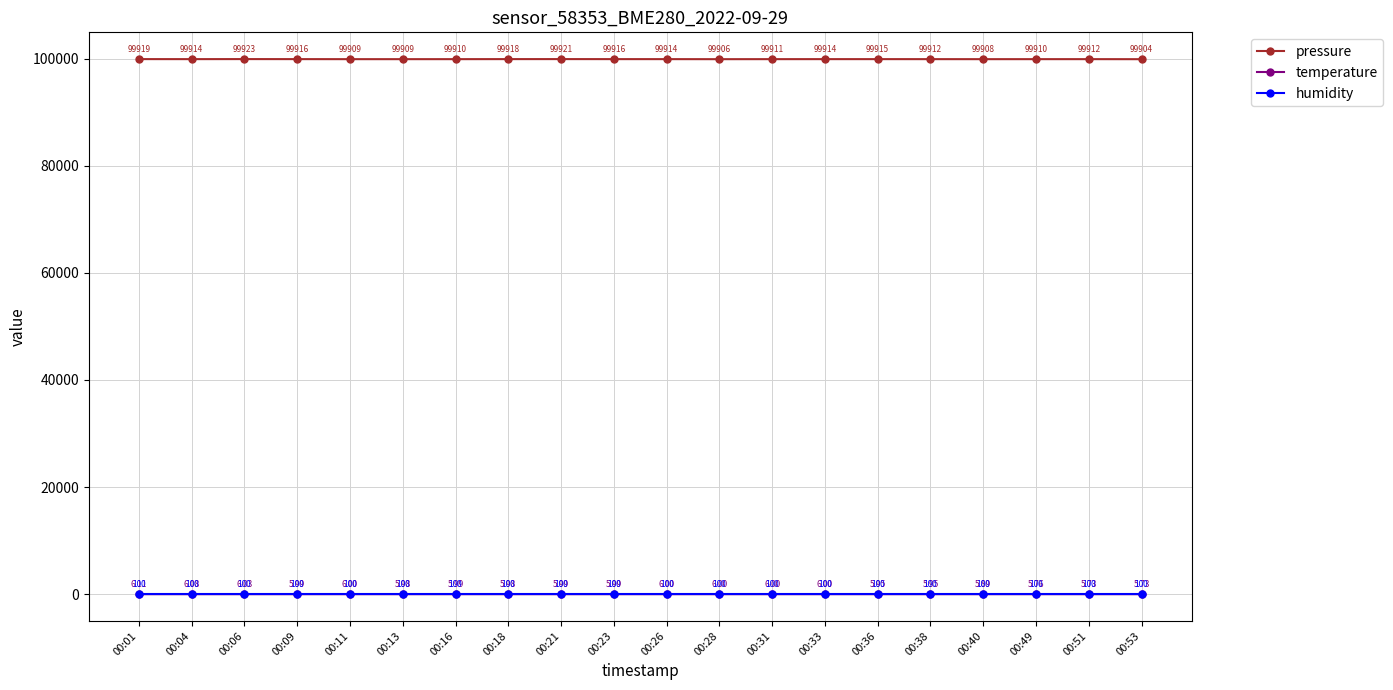

Which series has the largest total across all categories?

pressure